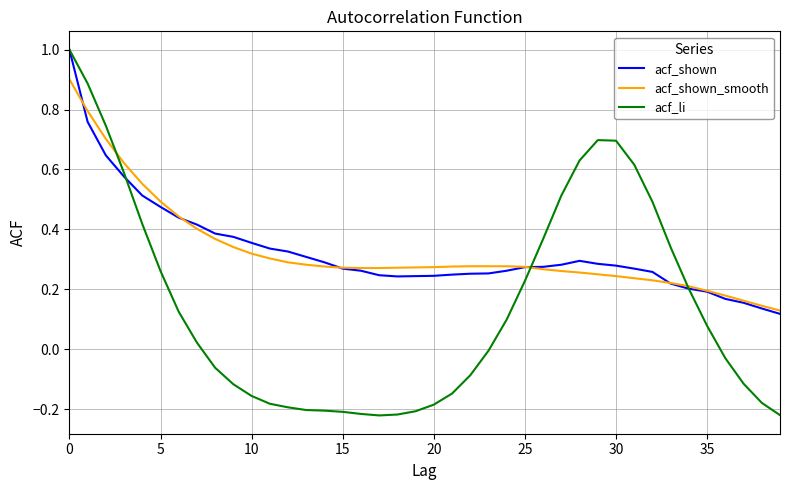

Which series has the widest spread of values?

acf_li